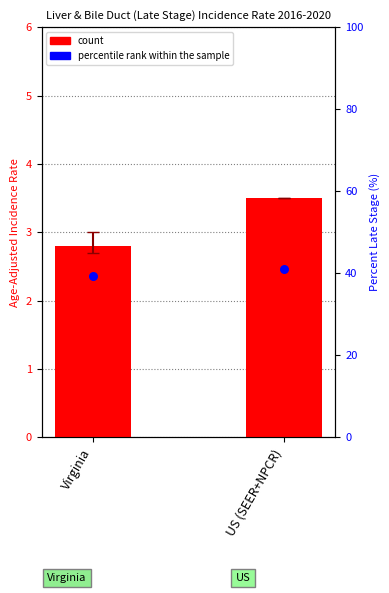

Which has a higher value, Virginia or US (SEER+NPCR)?

US (SEER+NPCR)